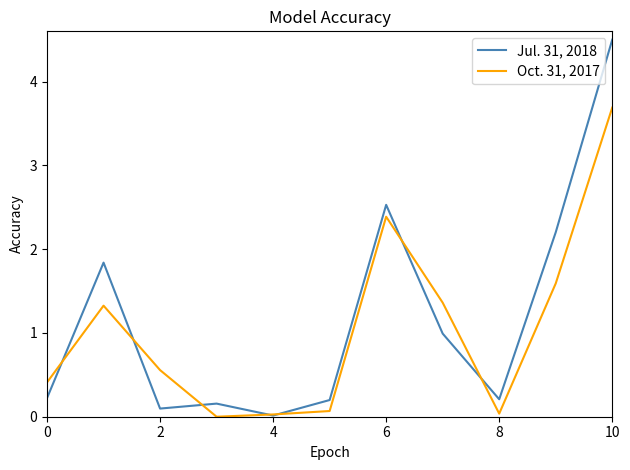

Which series has the largest range (max minus min)?

Jul. 31, 2018